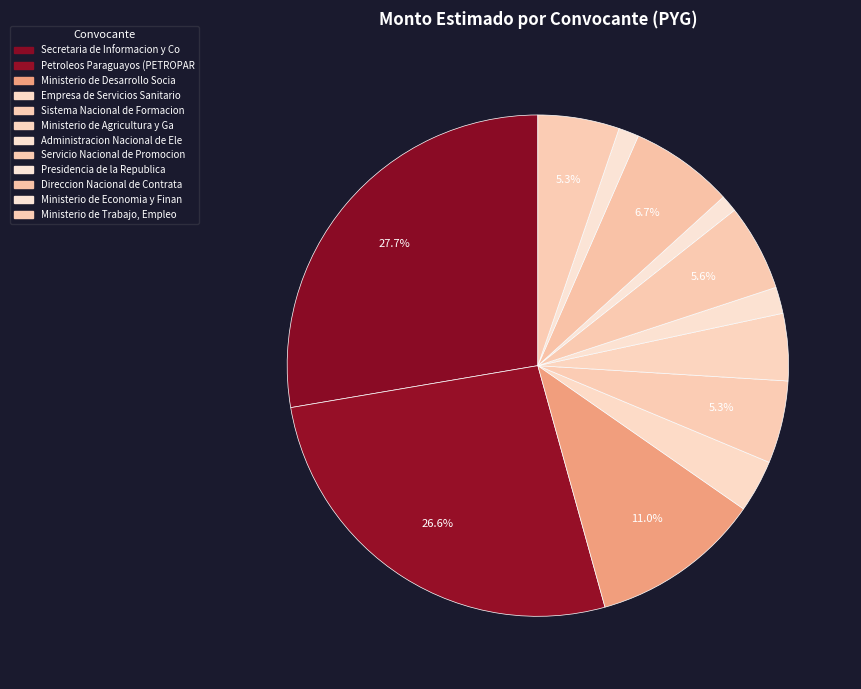

How many segments does this pie chart have?

12